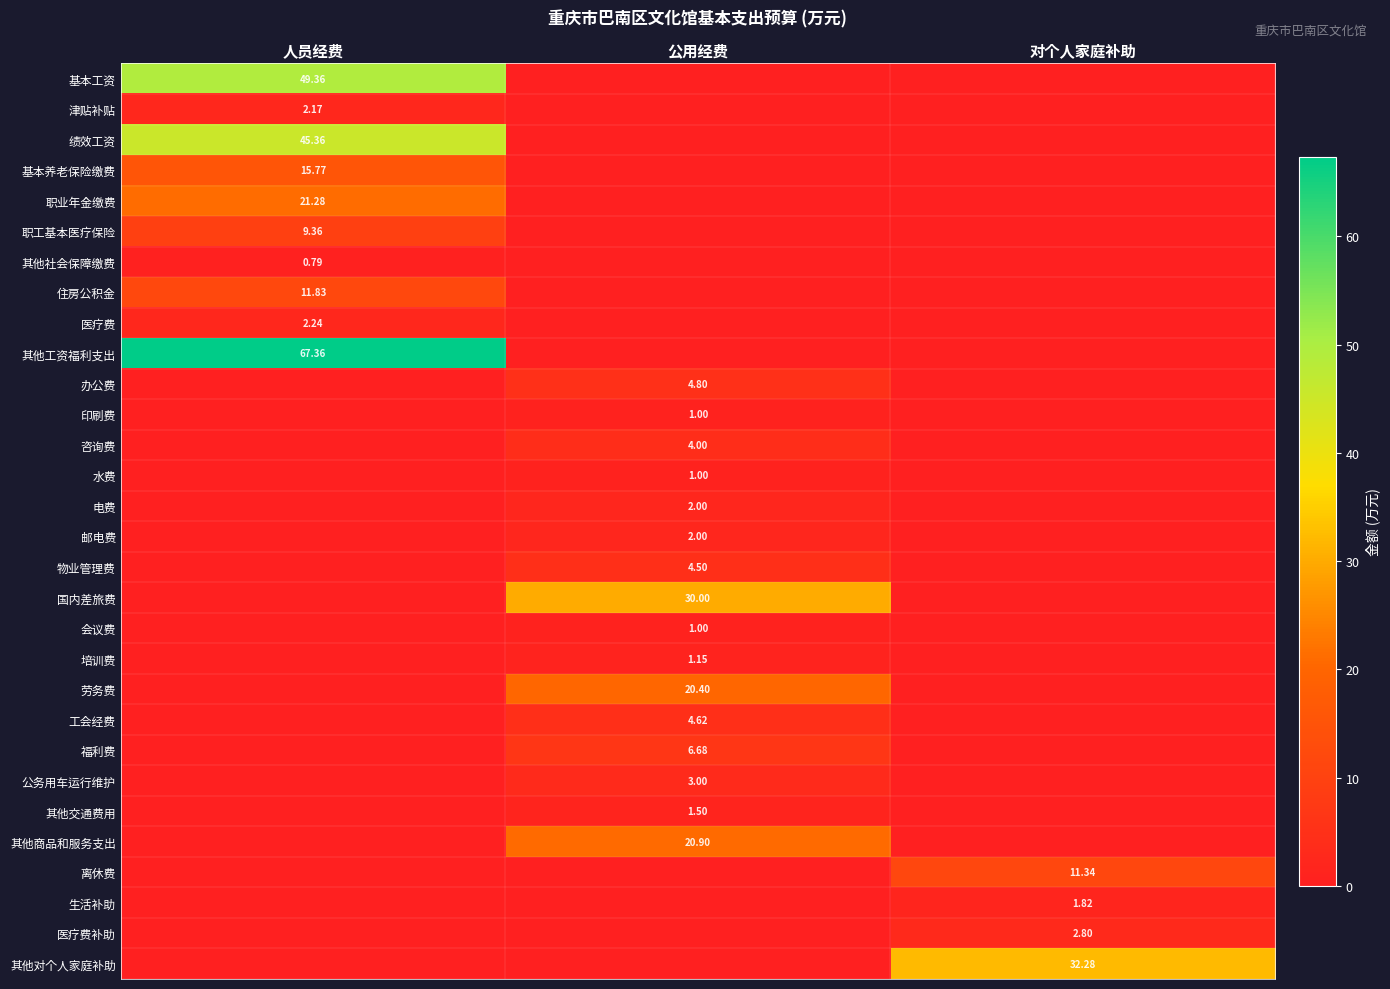

Which series has the widest spread of values?

其他工资福利支出